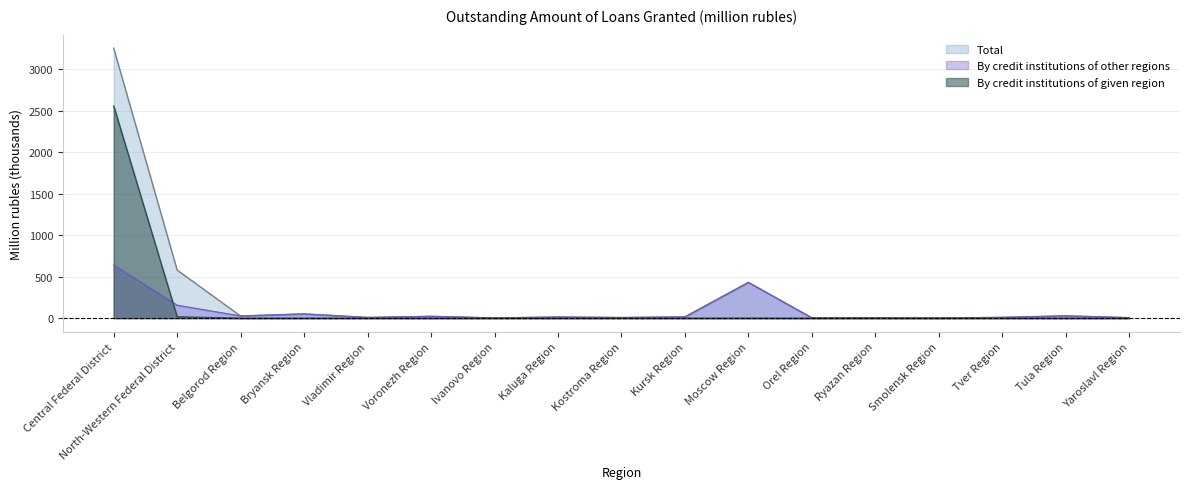

What is the greatest value displayed?

3251.5